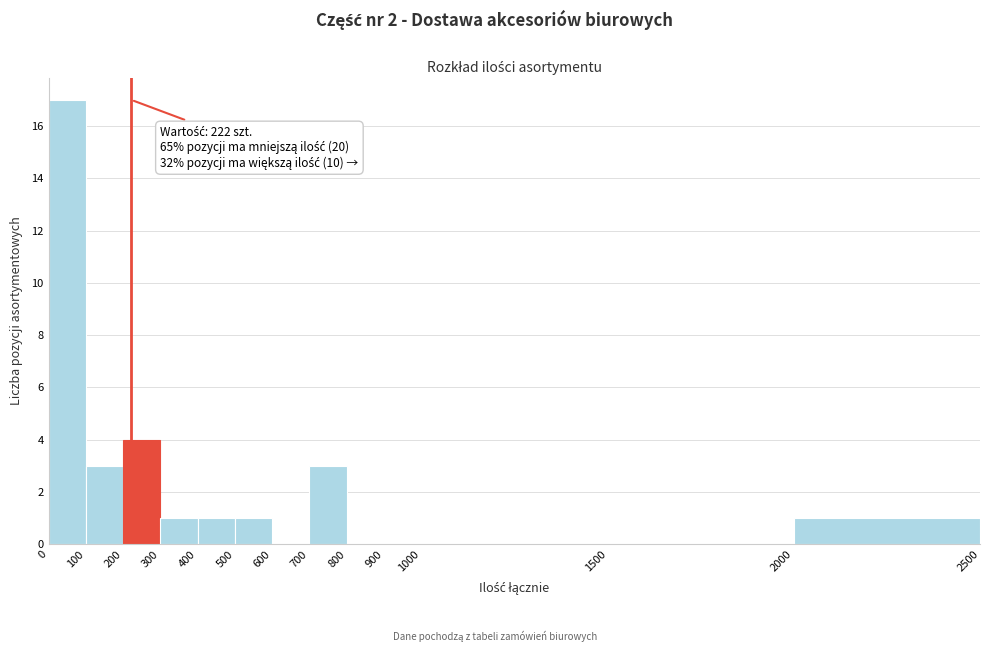

Over which range of the x-axis is the bar tallest?

0 to 100